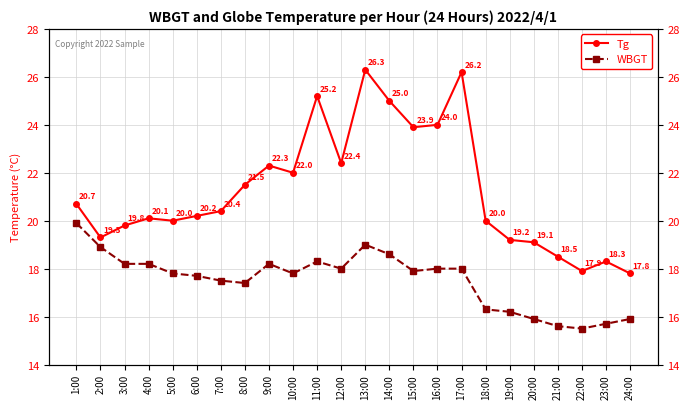

Is this an area chart (filled region under the line)?

No